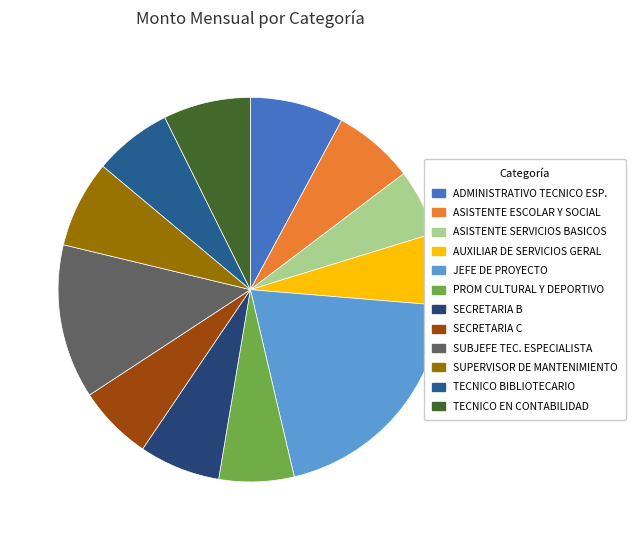

What is the largest slice in the pie chart?

JEFE DE PROYECTO